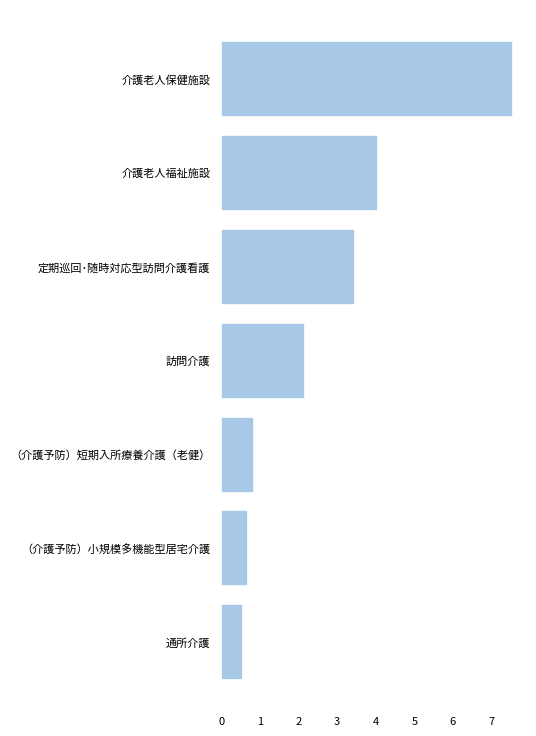

Does the chart contain any negative values?

No